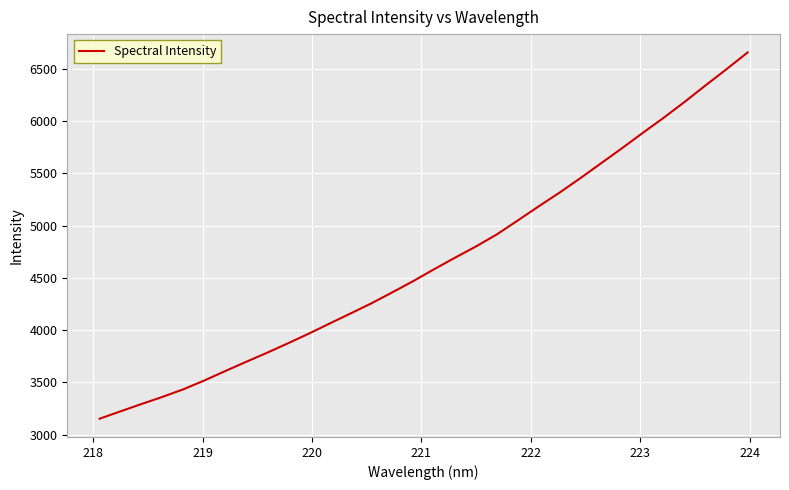

What is the average value?

4662.3